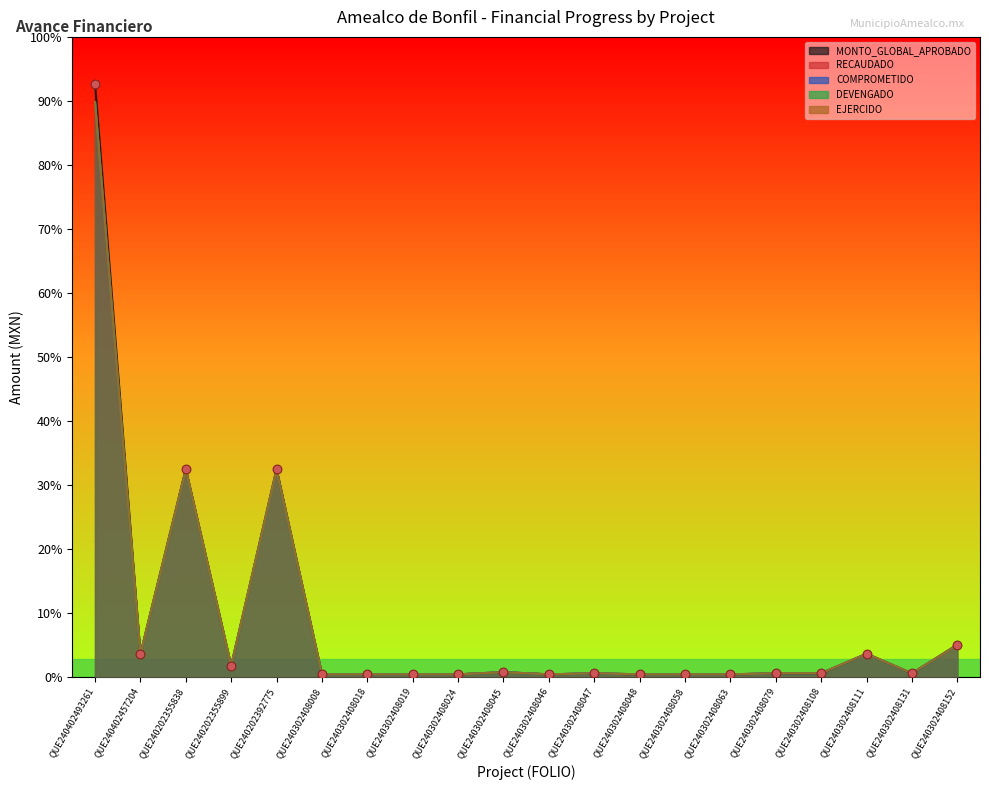

Which series has the largest total across all categories?

MONTO_GLOBAL_APROBADO